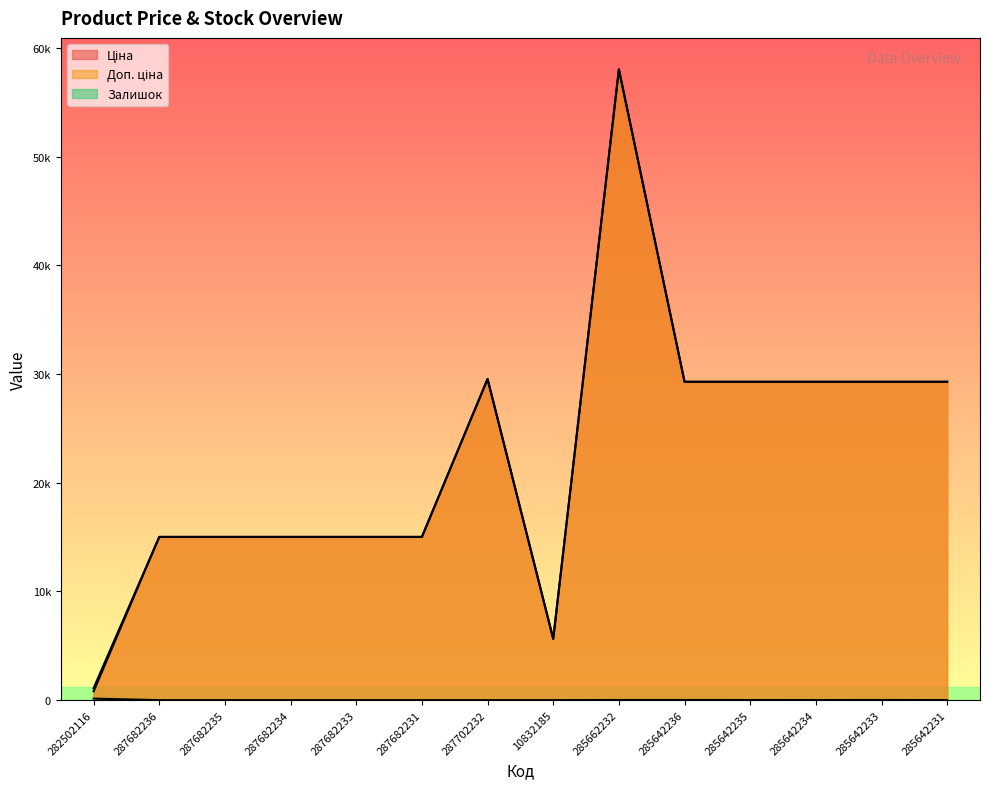

What is the label of the 11th point from the left?

285642235